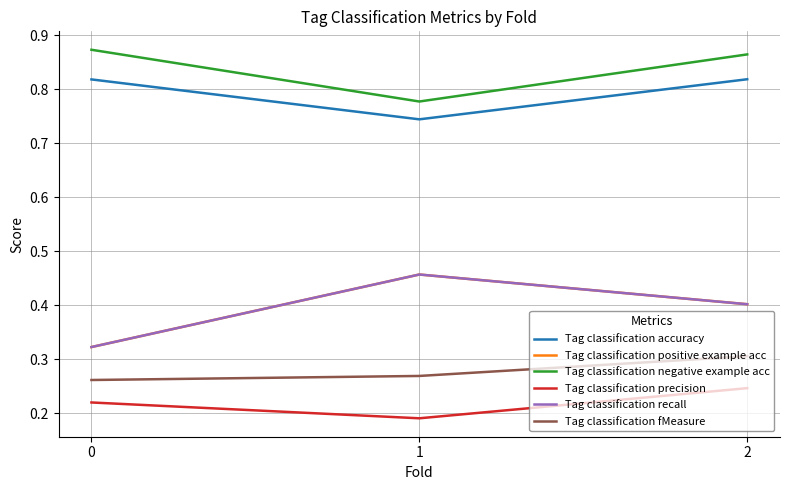

Does the chart have visible grid lines?

Yes